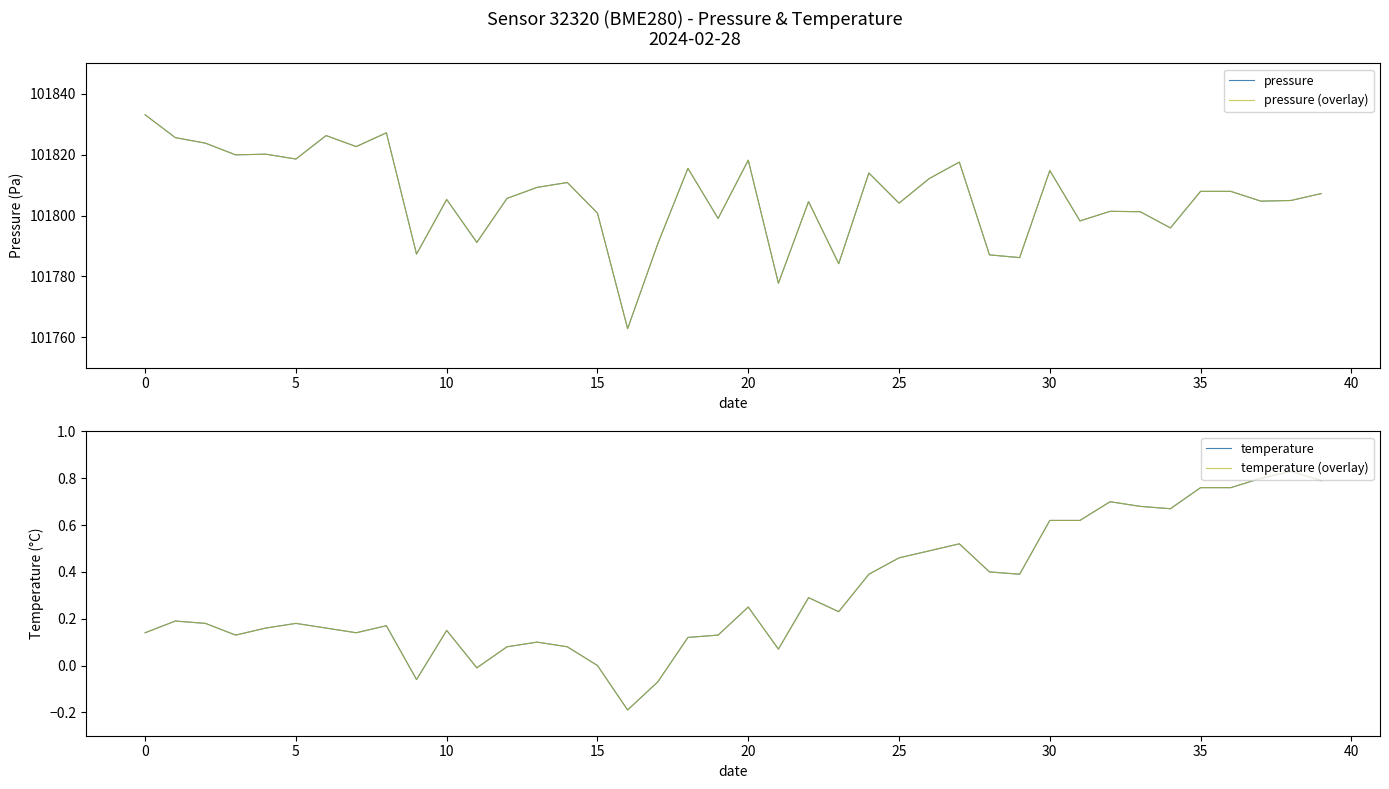

True or false: pressure (overlay) and temperature cross at least once.

False